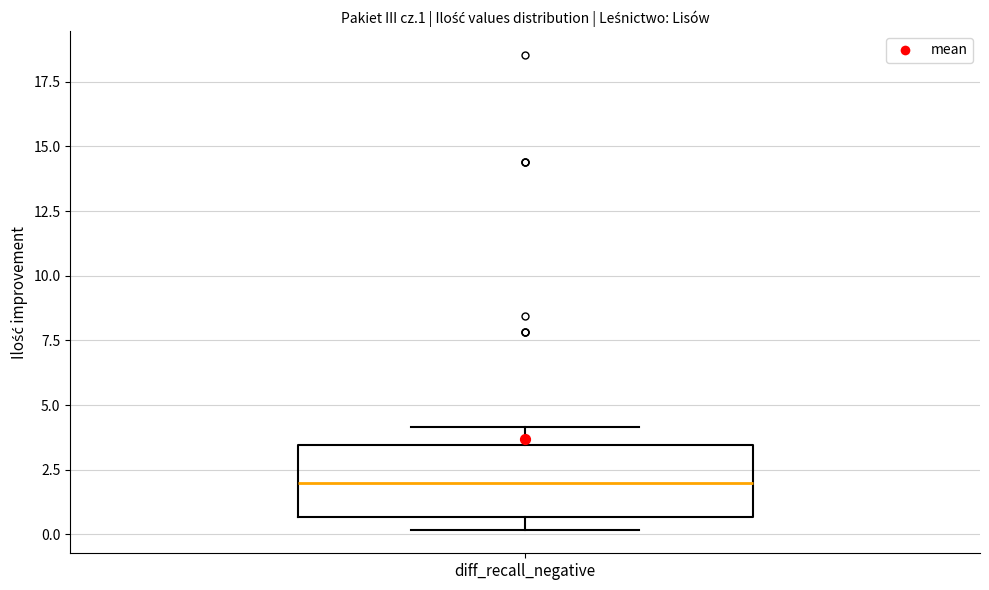

Where does the upper whisker of the box for diff_recall_negative end on the y-axis? The values are not printed on the chart, so give them approximately, as read against the axis.

4.0